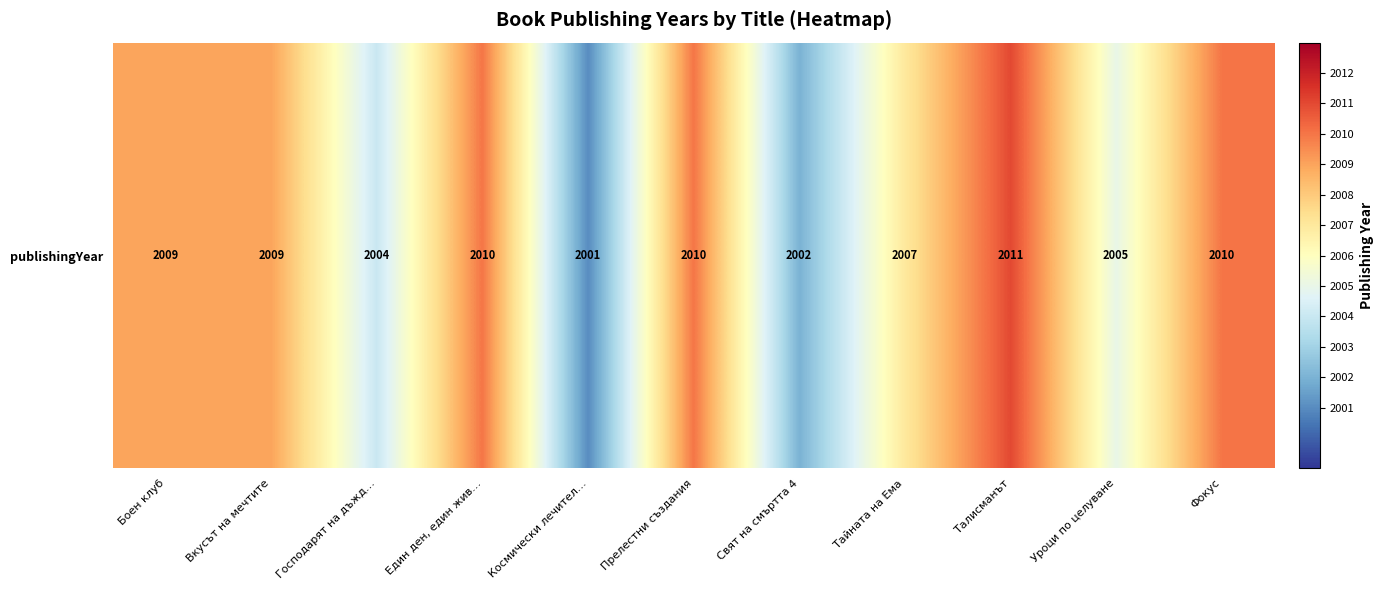

Reading left to right, what are all the values shown in this chart?

Боен клуб=2009	Вкусът на мечтите=2009	Господарят на дъжд…=2004	Един ден, един жив…=2010	Космически лечител…=2001	Прелестни създания=2010	Свят на смъртта 4=2002	Тайната на Ема=2007	Талисманът=2011	Уроци по целуване=2005	Фокус=2010